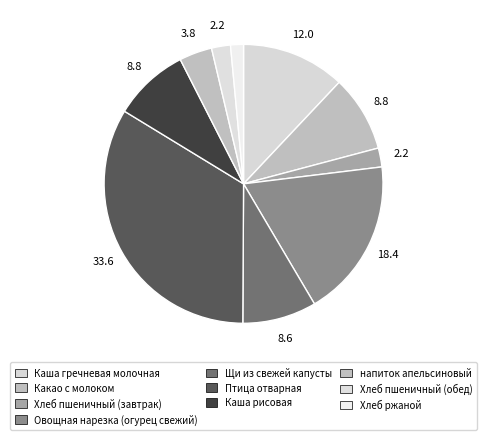

Combined, do Каша рисовая and Какао с молоком account for over 50%?

No